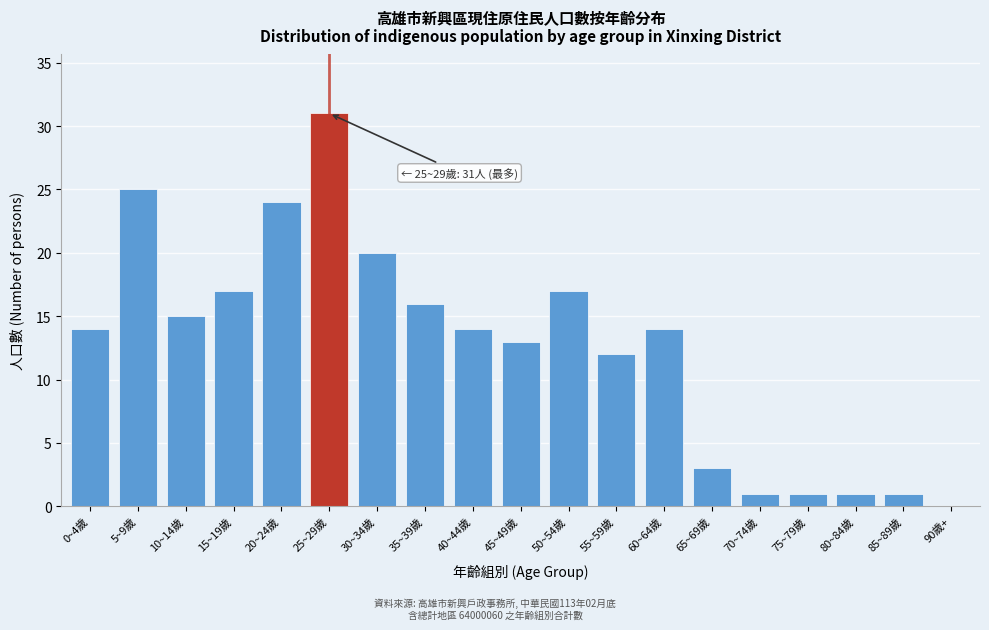

Reading right to left, list all the values displayed in this chart.

90歲+=0	85~89歲=1	80~84歲=1	75~79歲=1	70~74歲=1	65~69歲=3	60~64歲=14	55~59歲=12	50~54歲=17	45~49歲=13	40~44歲=14	35~39歲=16	30~34歲=20	25~29歲=31	20~24歲=24	15~19歲=17	10~14歲=15	5~9歲=25	0~4歲=14